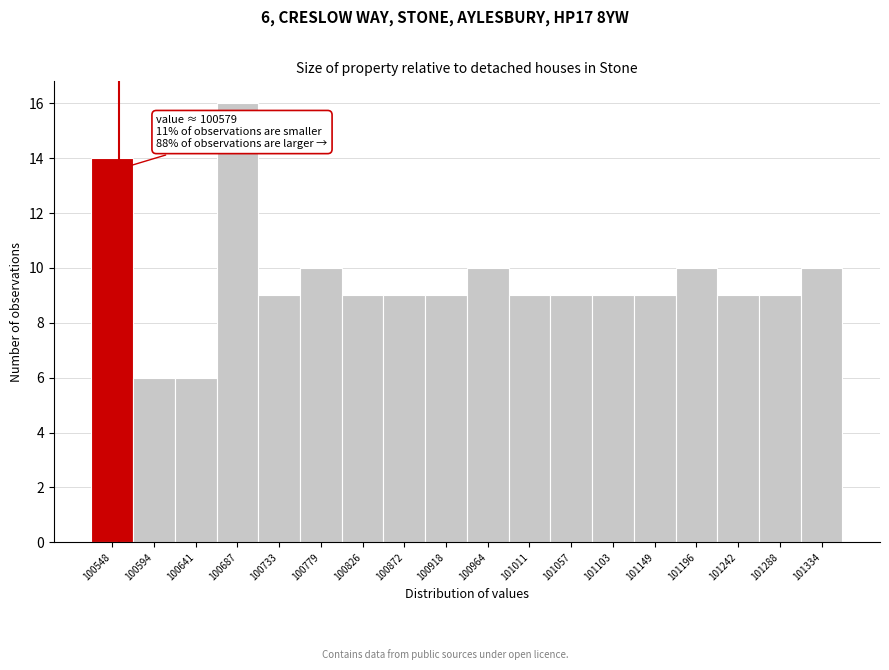

Reading left to right, what are all the values shown in this chart?

14	6	6	16	9	10	9	9	9	10	9	9	9	9	10	9	9	10